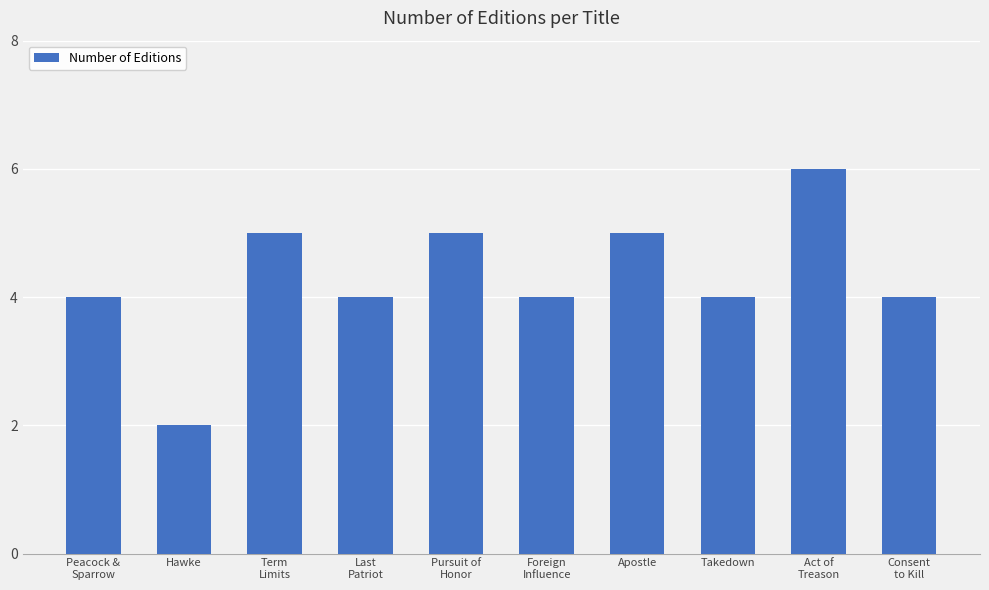

Does the chart contain any negative values?

No